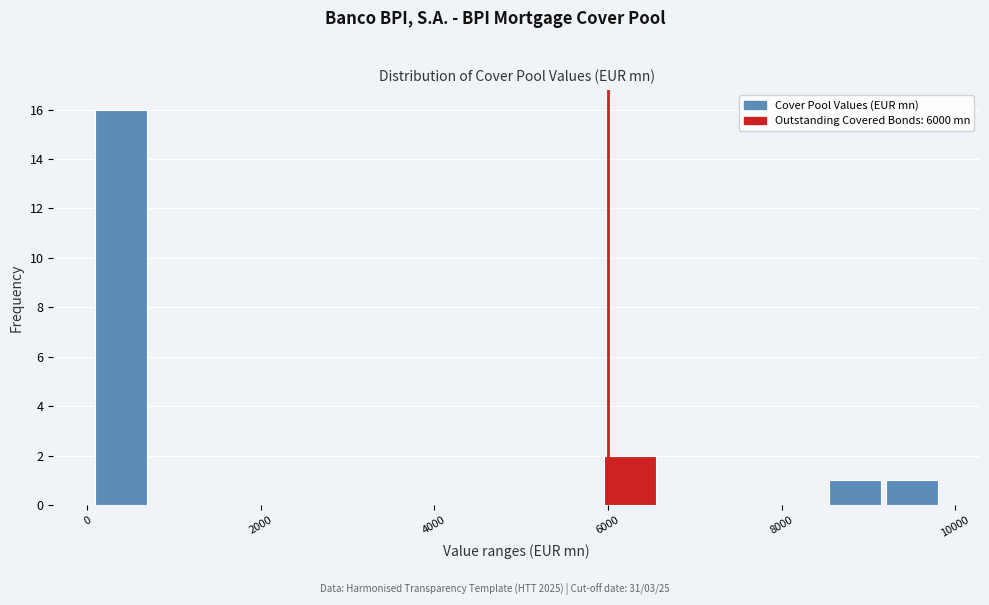

Around what value on the x-axis is the tallest bar? Give the approximate position of its centre, as read against the axis.

400